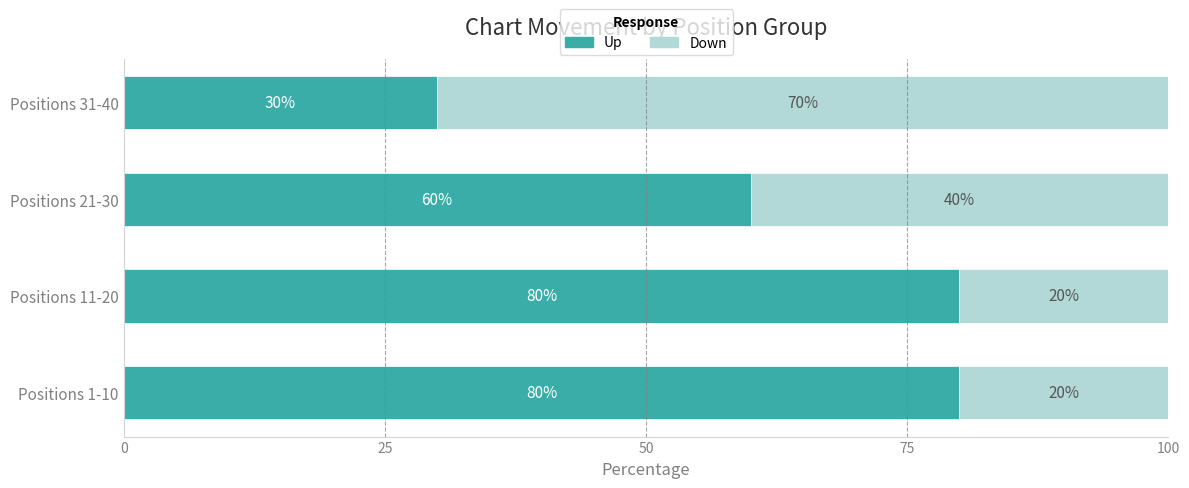

At which label does Up reach its minimum?

Positions 31-40